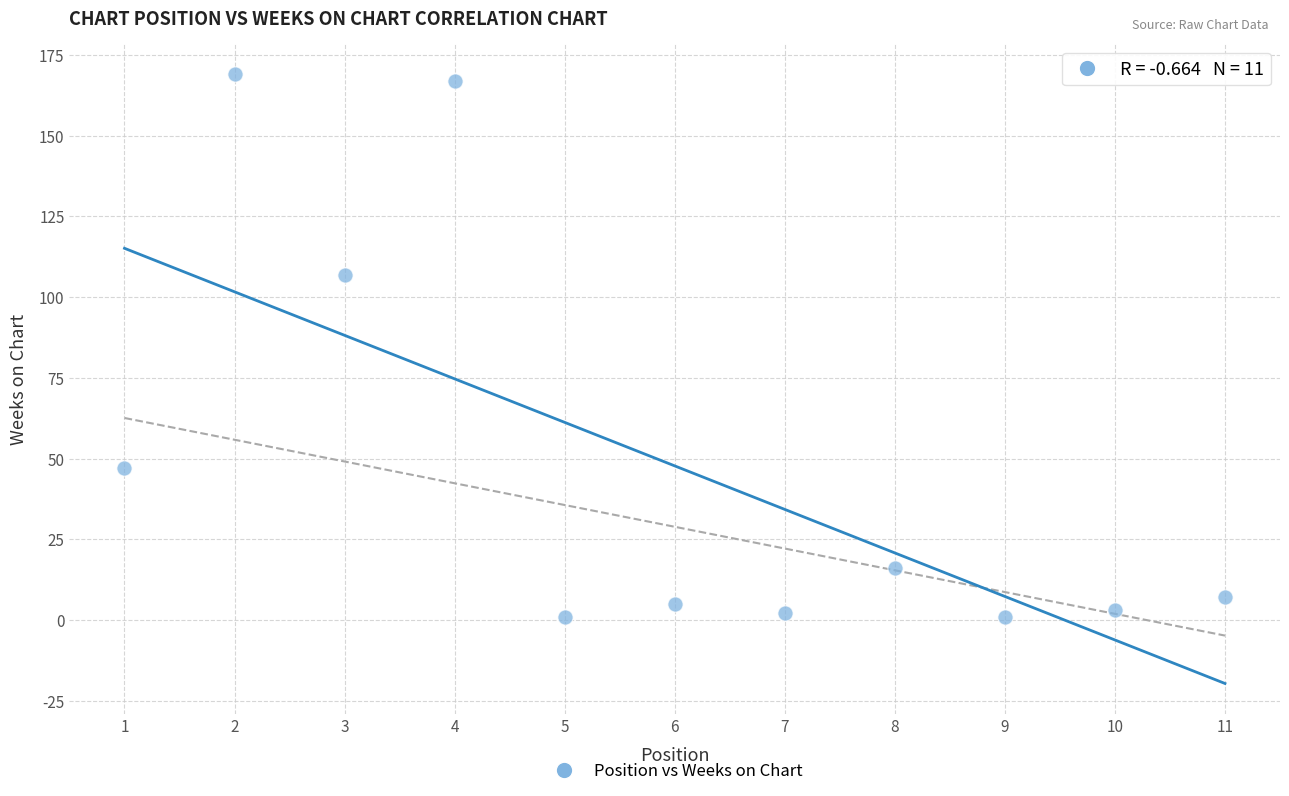

What is the average X value?

6